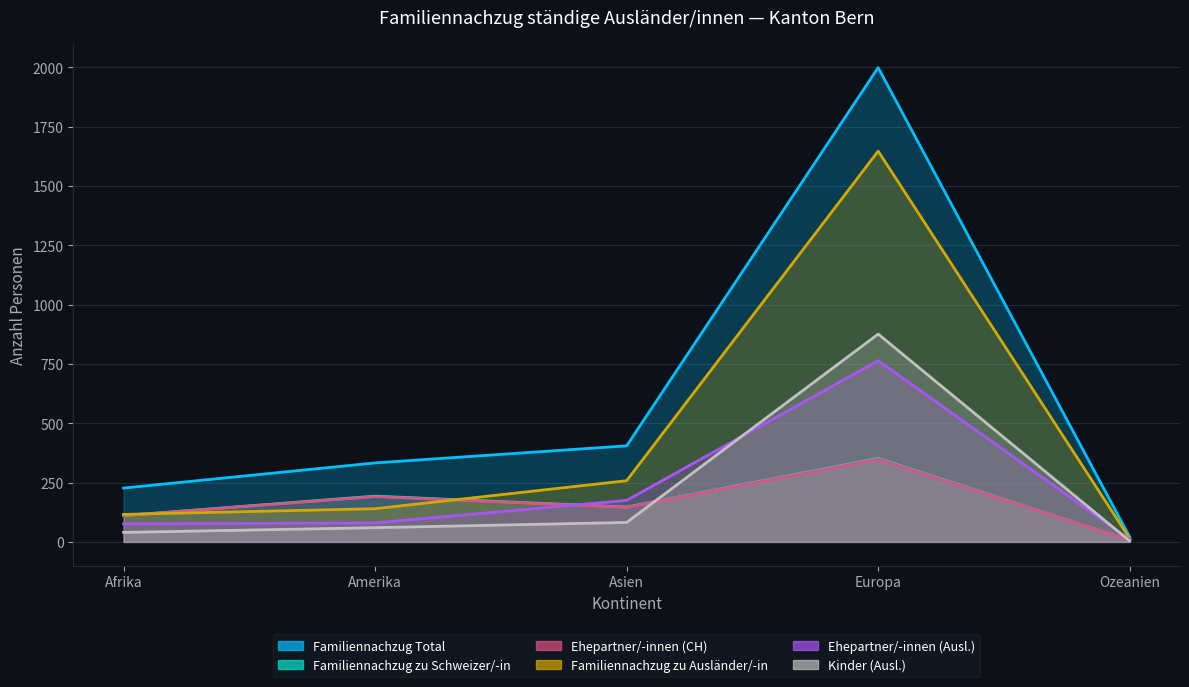

At which label is Familiennachzug Total closest to 1010?

Asien